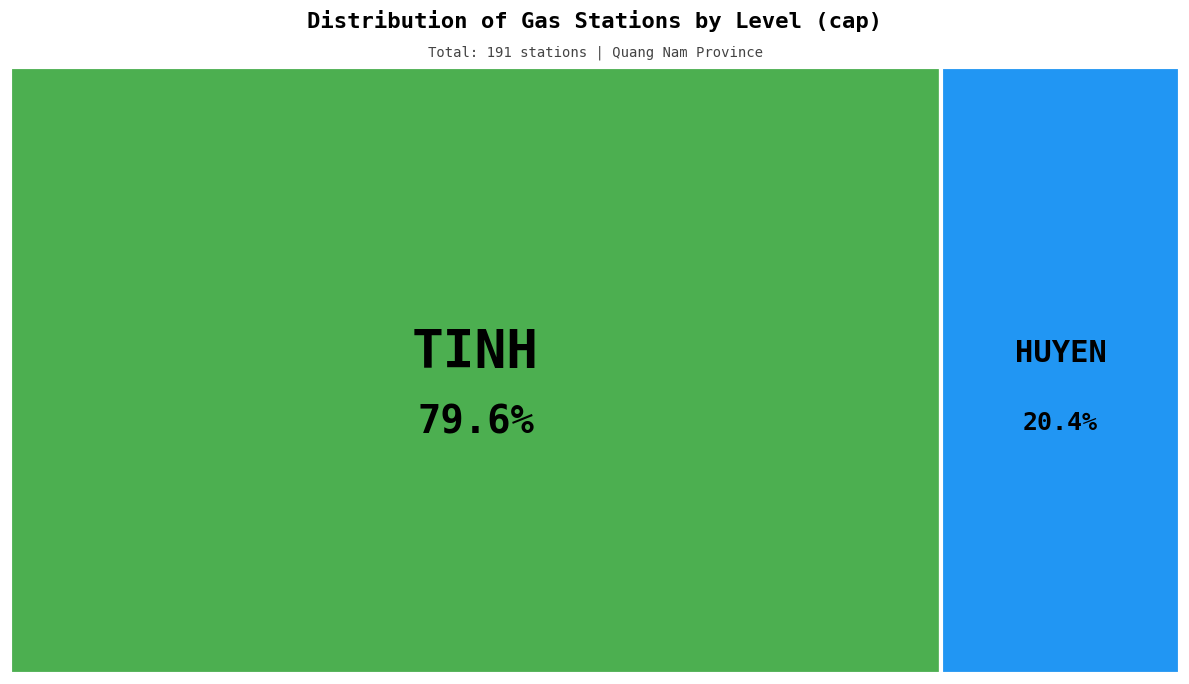

Which has a higher value, HUYEN or TINH?

TINH